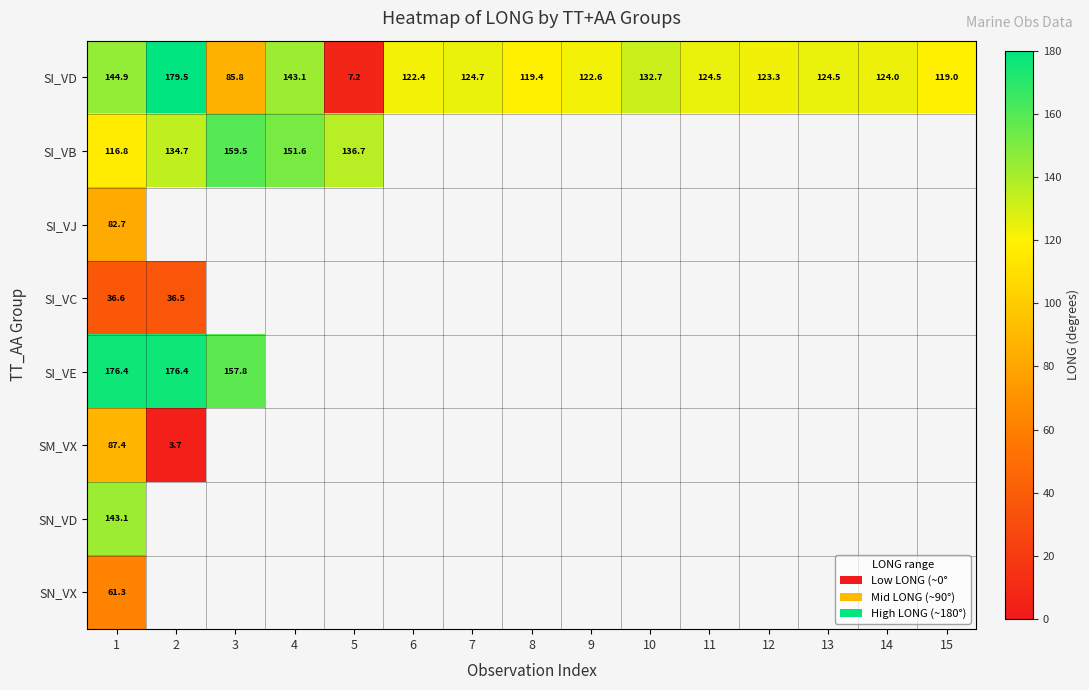

The SI_VE series shows 176.4 at 1. True or false?

True